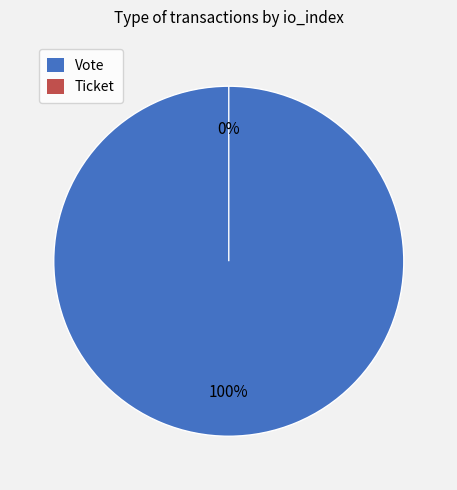

Rank the categories by value from highest to lowest.

Vote, Ticket